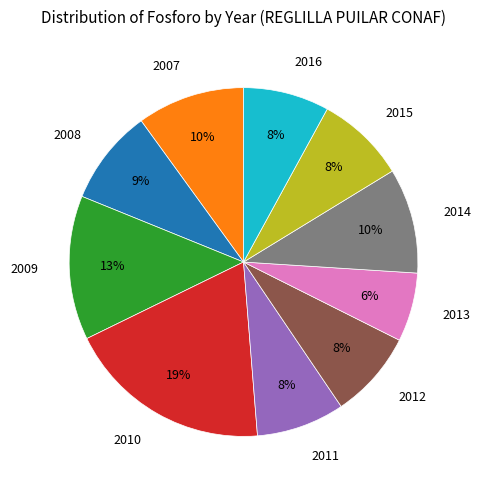

To the nearest percent, what is the difference between the largest and smallest slice percentages?

13%